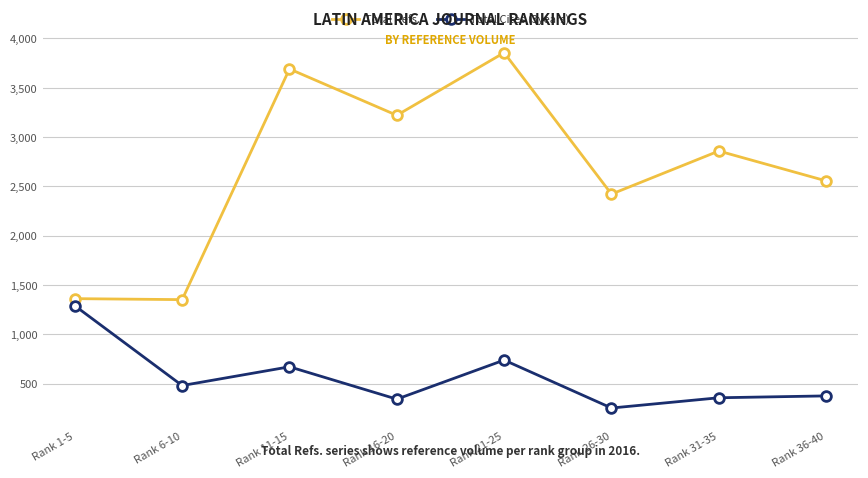

What is the highest value of the Total Refs. series?

3855